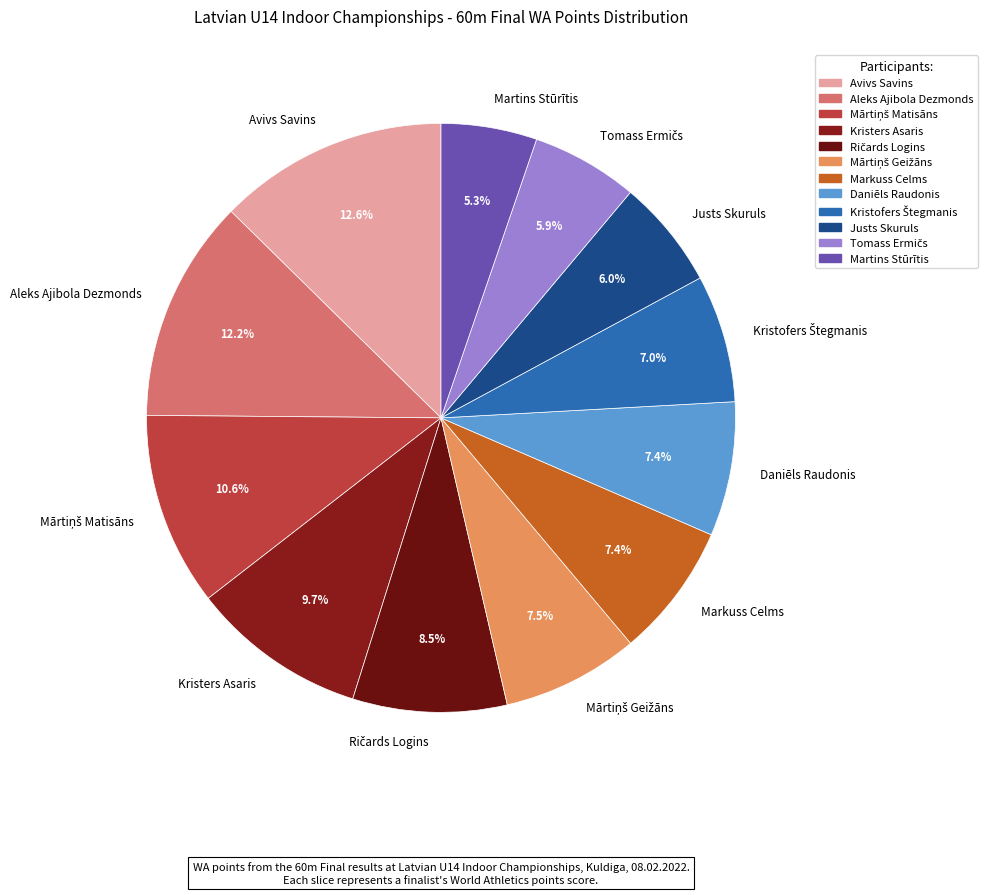

To the nearest percent, what percentage of the pie is Martins Stūrītis?

5%